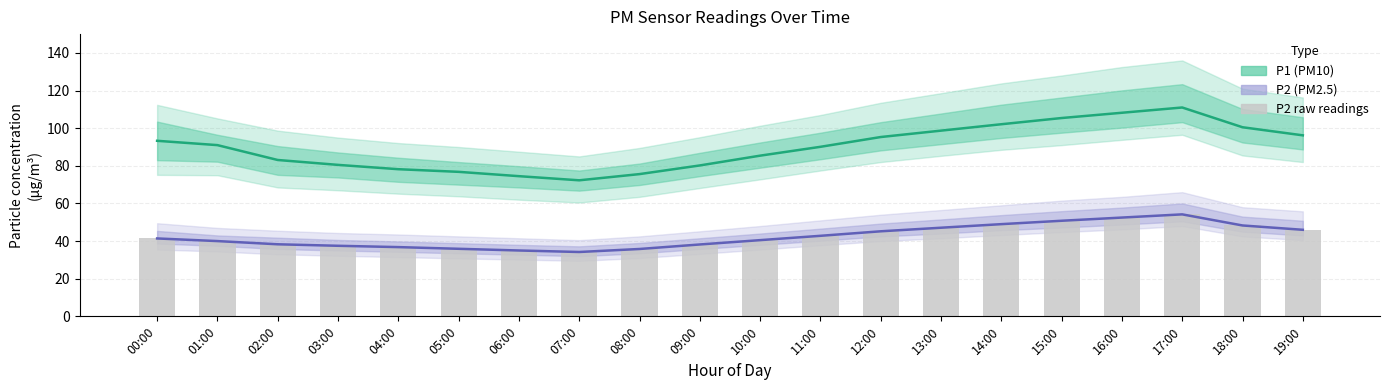

What is the difference between the second highest and minimum values in the P2 (raw) series?

18.3